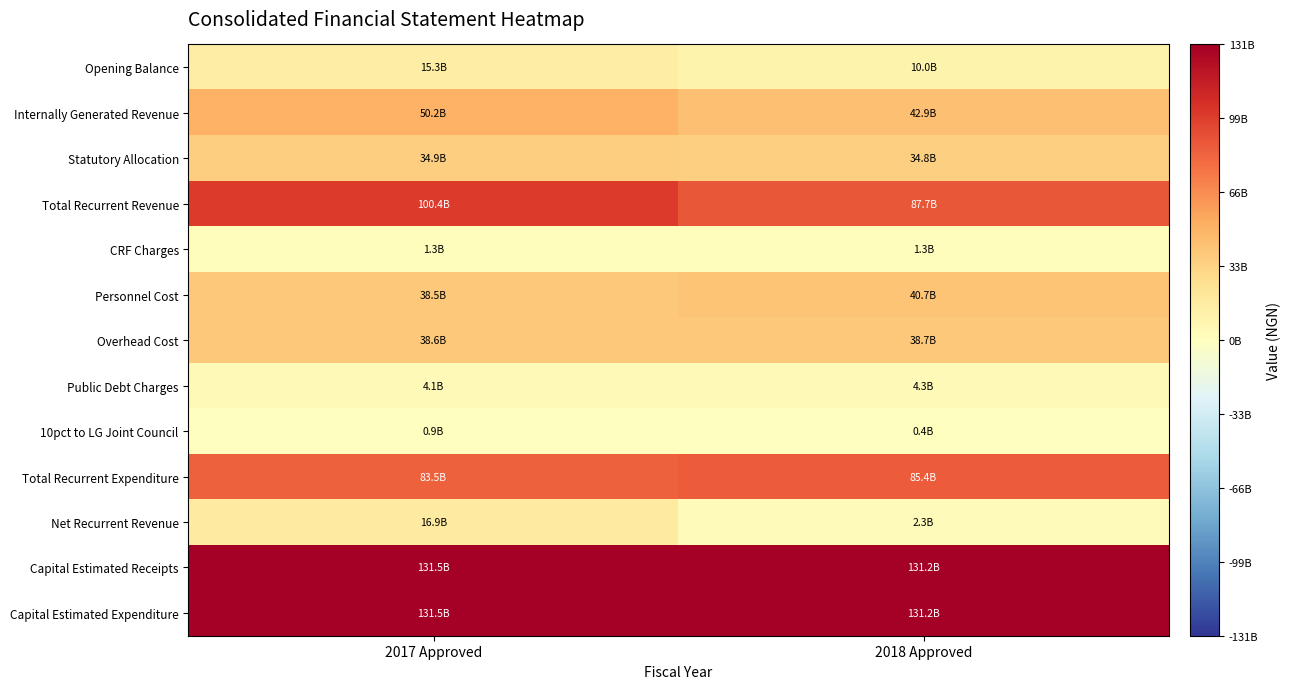

What is the minimum value shown in the chart?

400000000.0